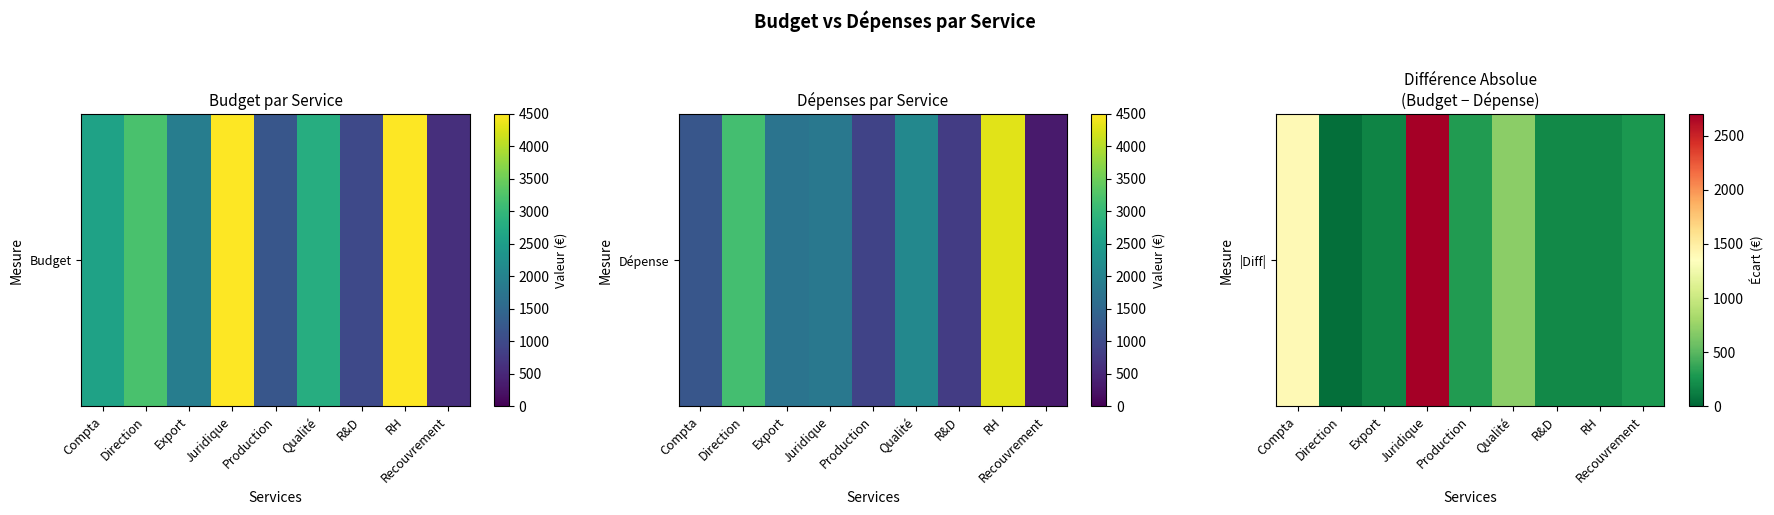

Rank the categories by value from lowest to highest.

Direction, Export, R&D, RH, Recouvrement, Production, Qualité, Compta, Juridique